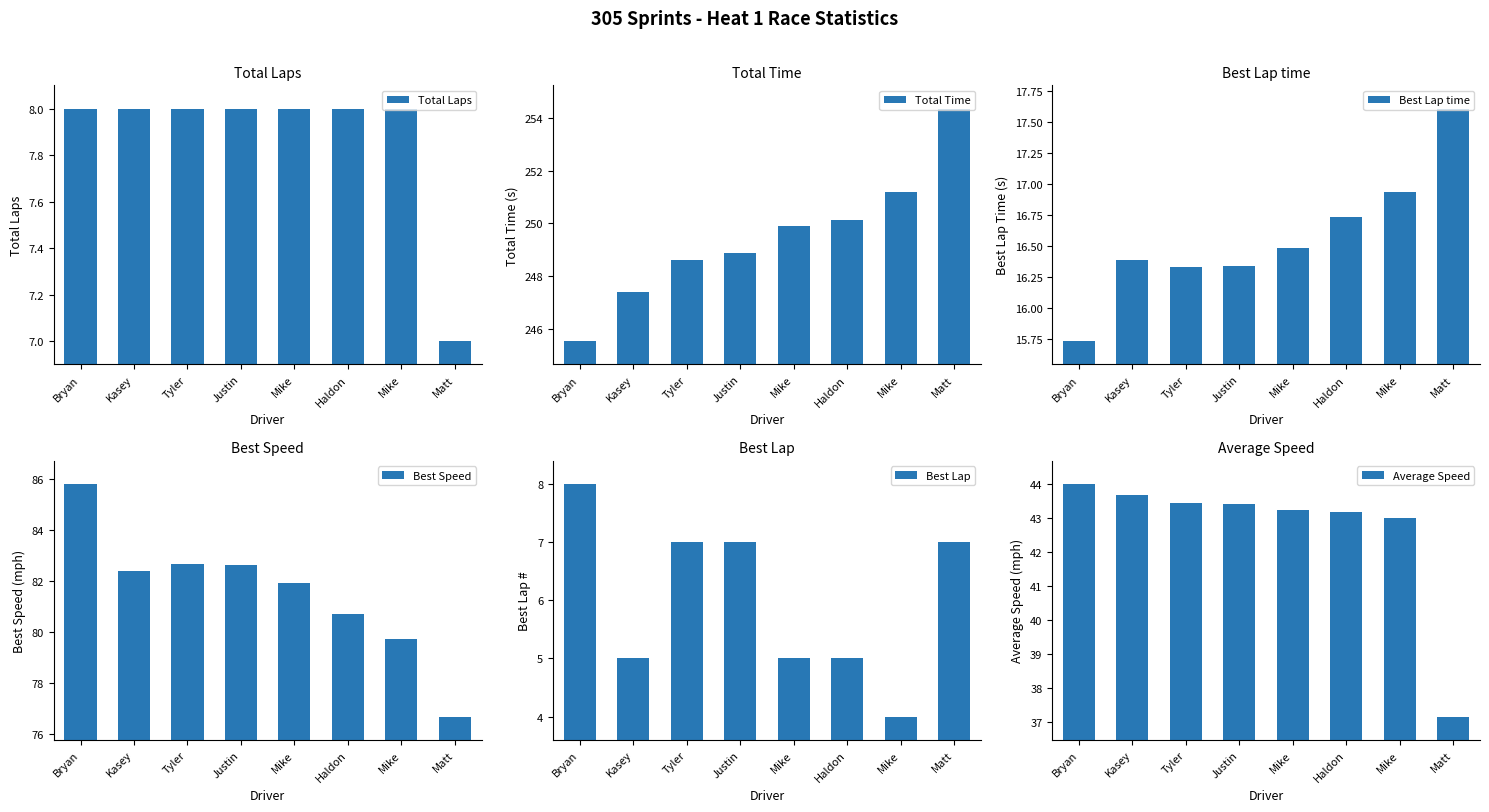

What is the greatest value displayed?

254.3